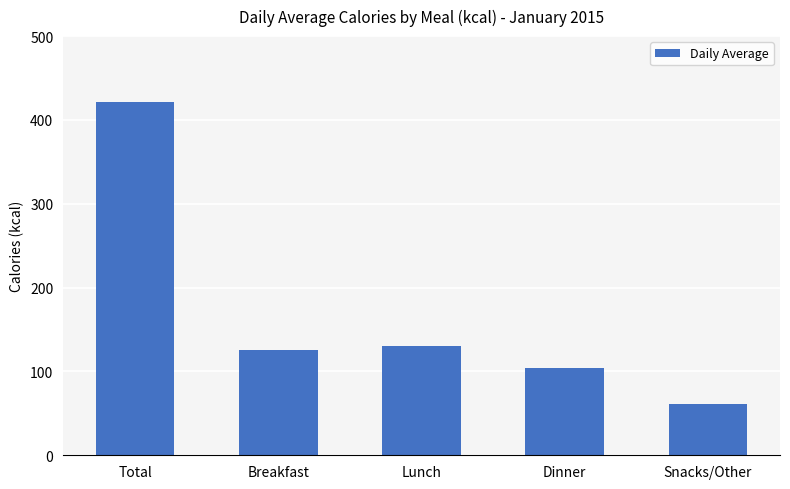

How many bars are there in total?

5